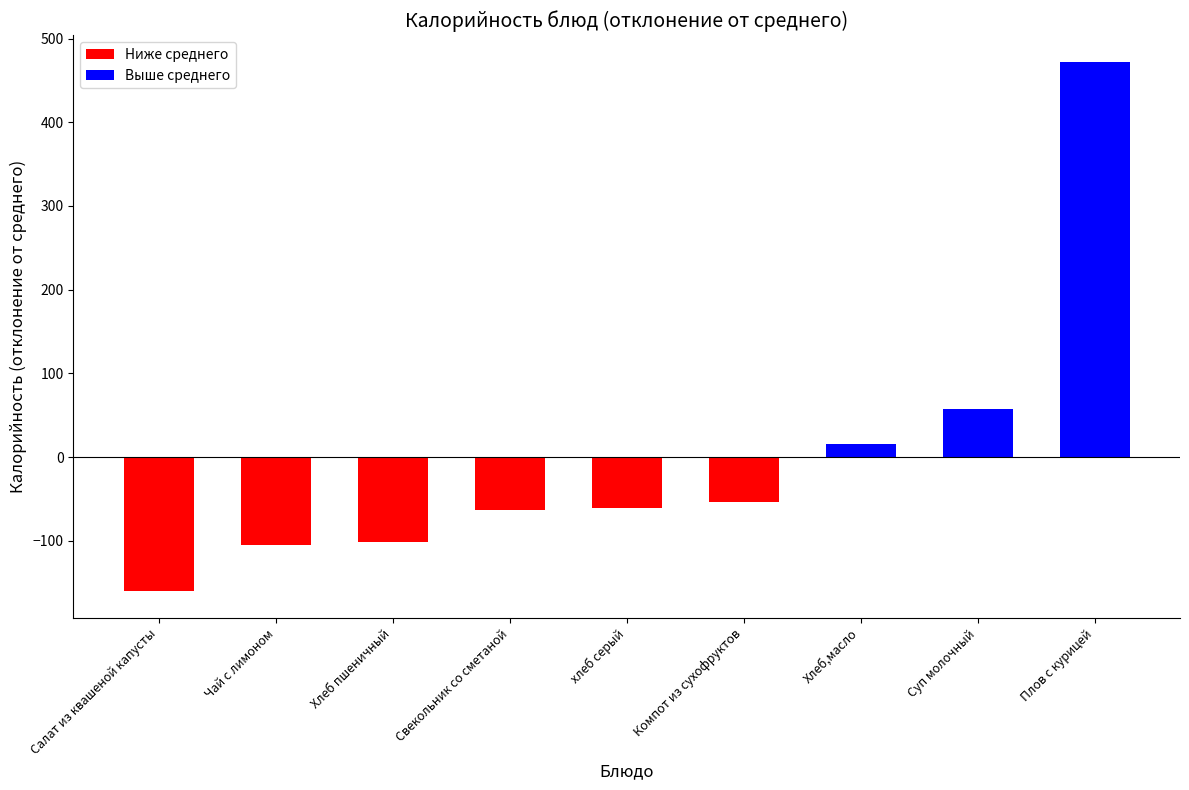

What are all the series names shown in the legend?

Ниже среднего, Выше среднего